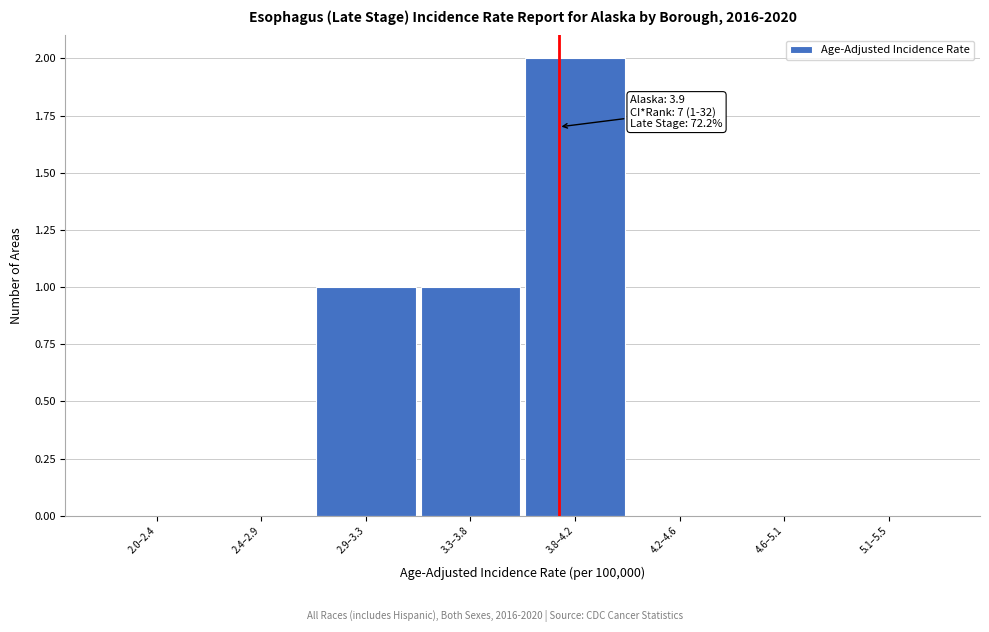

Reading left to right, extract all data points from this chart.

2.0–2.4=0	2.4–2.9=0	2.9–3.3=1	3.3–3.8=1	3.8–4.2=2	4.2–4.6=0	4.6–5.1=0	5.1–5.5=0